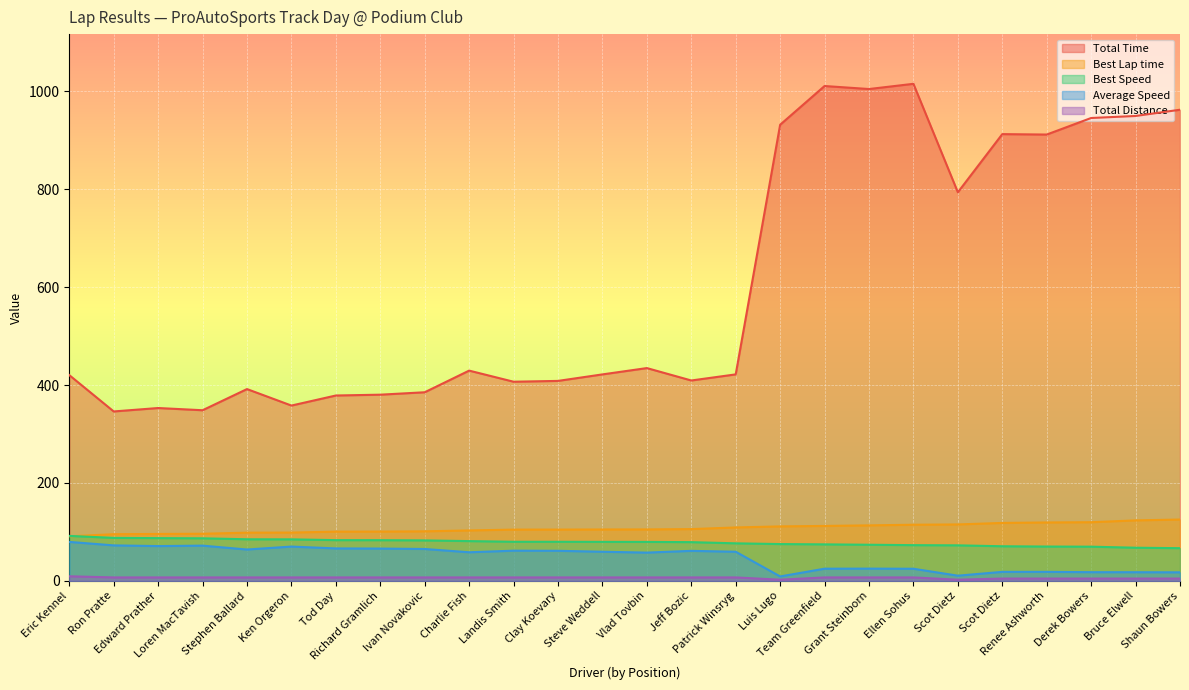

What is the difference between the second highest and minimum values in the Total Time series?

664.7